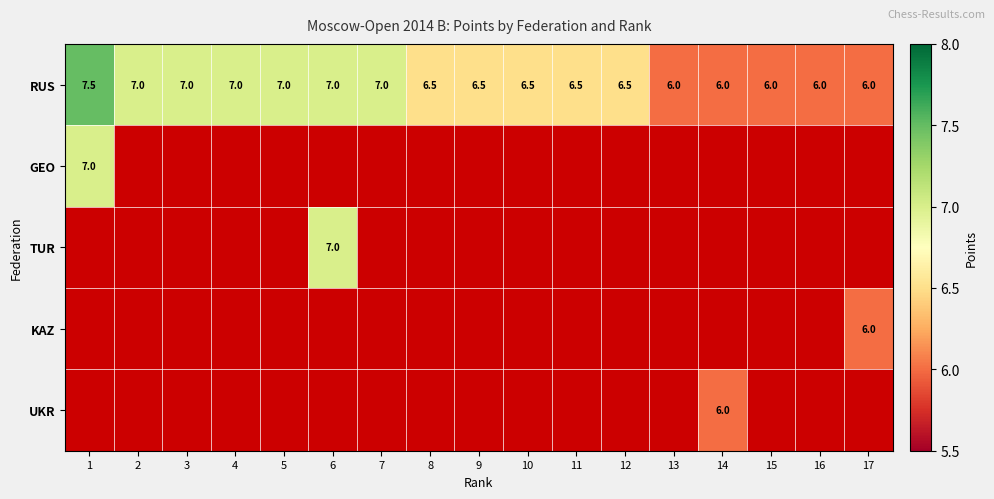

Read the RUS value at 14.

6.0